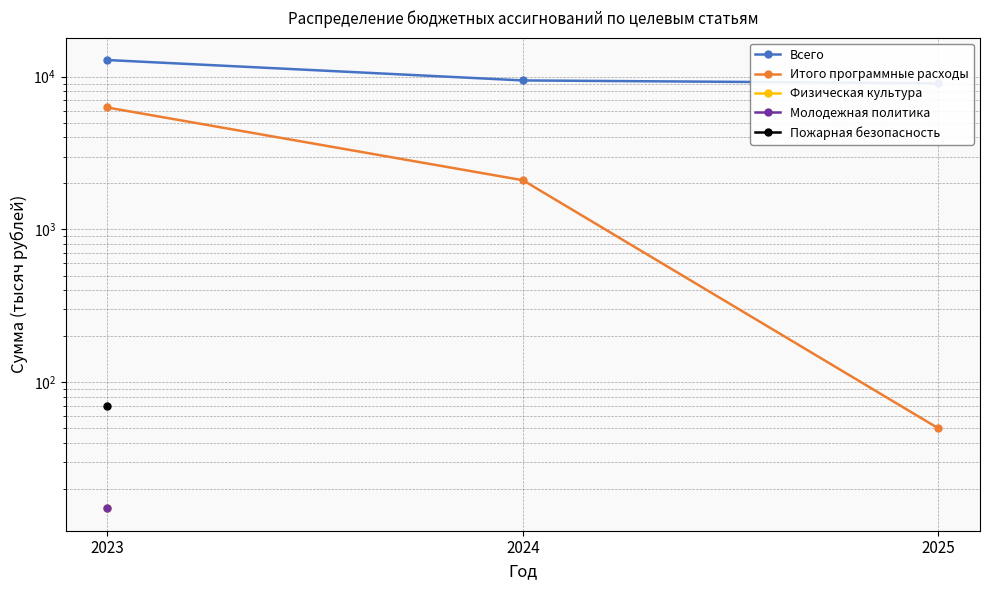

Which series has the widest spread of values?

Итого программные расходы